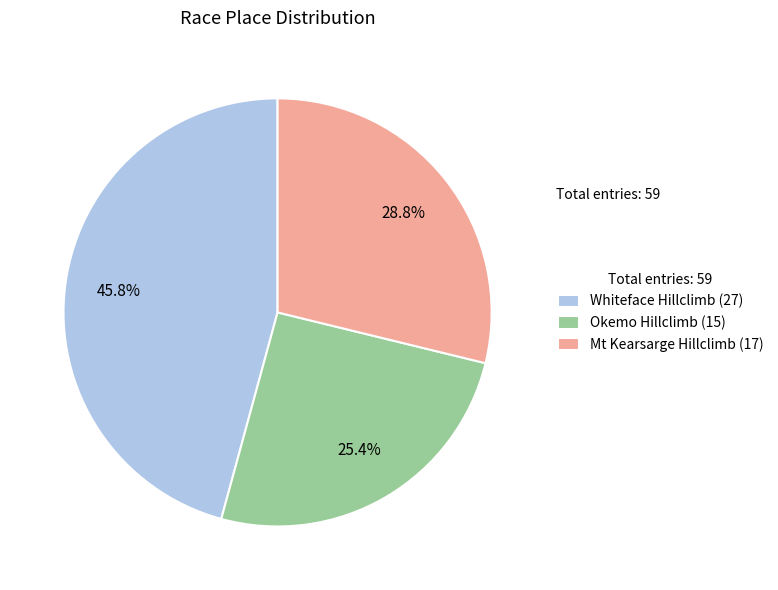

How much of the chart is everything except Mt Kearsarge Hillclimb?

71.2%